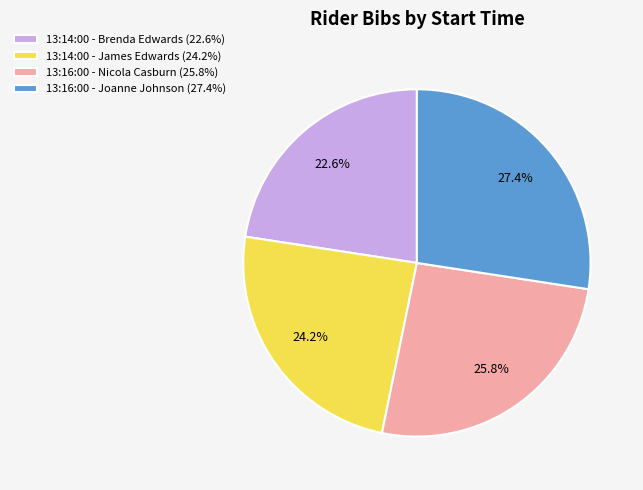

To the nearest percent, what percentage of the pie is 13:16:00 - Nicola Casburn?

26%